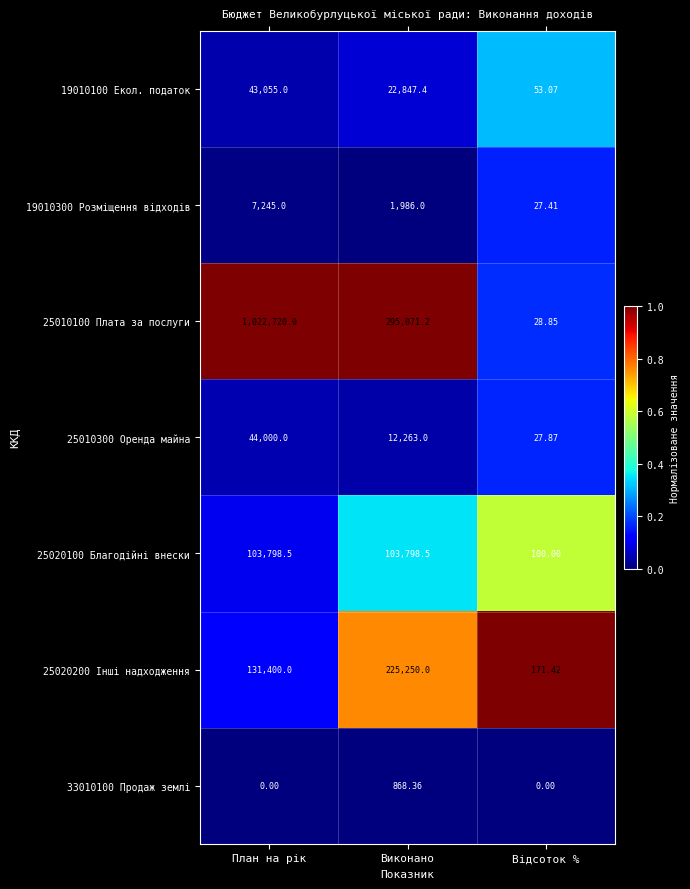

At which label does 25020100 Благодійні внески reach its minimum?

Відсоток %